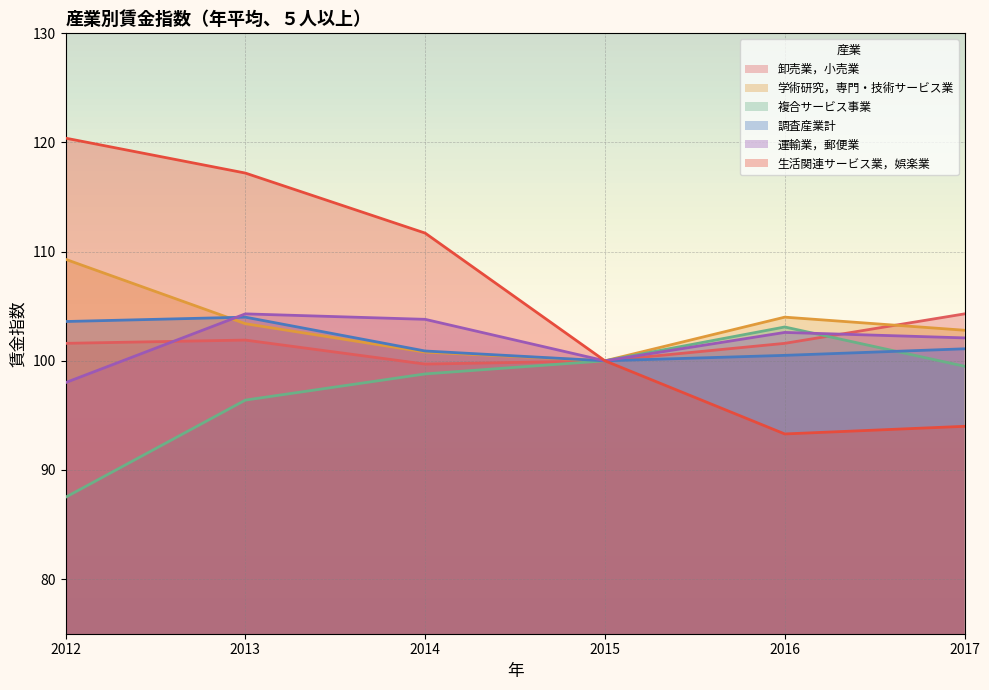

The value of 学術研究，専門・技術サービス業 at 2017 is 70.1. True or false?

False